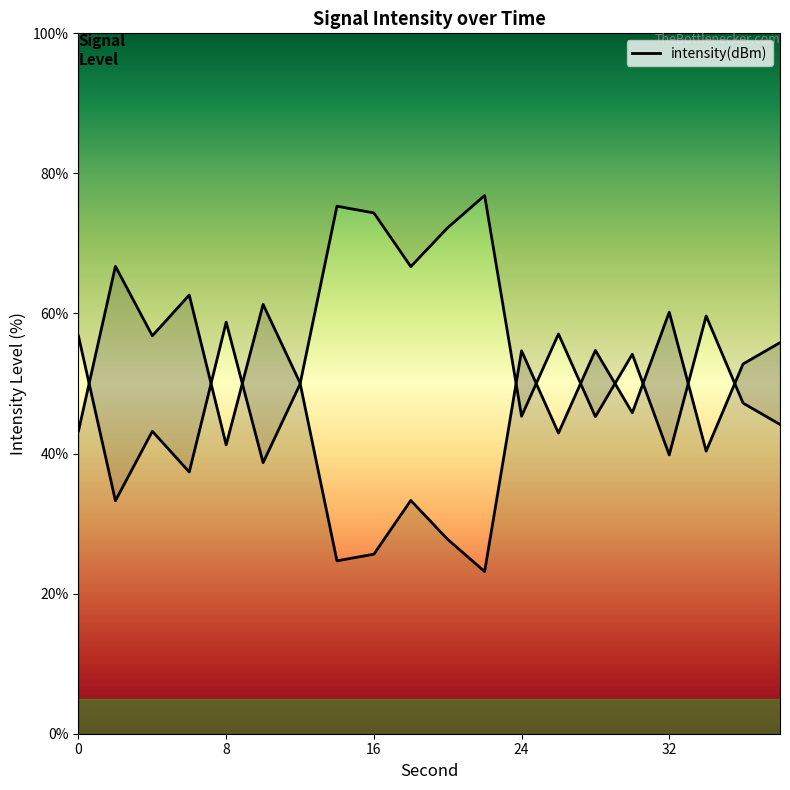

What is the approximate value at 22?

23.2